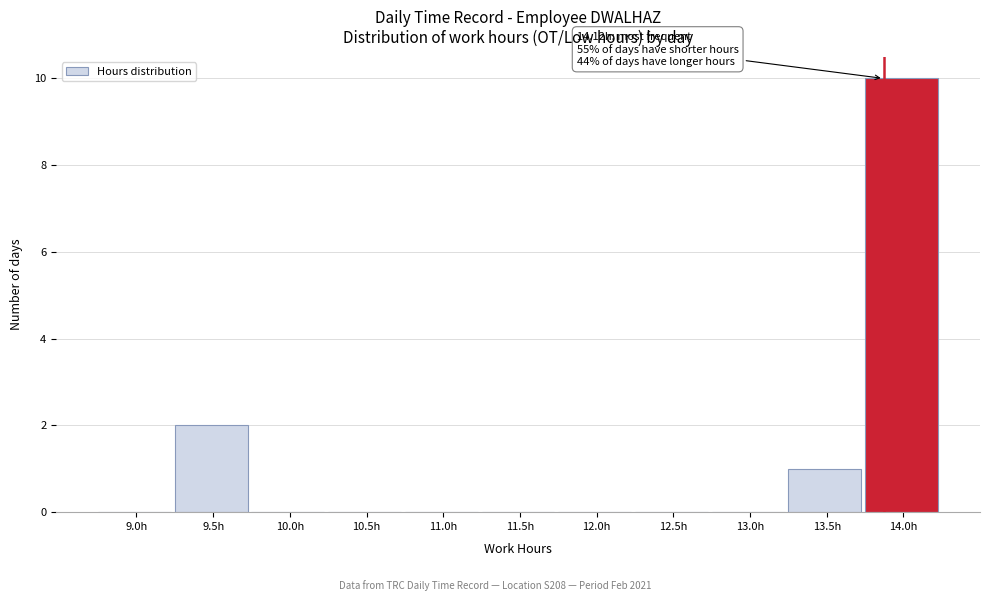

Reading left to right, list all the values displayed in this chart.

9.0h=0	9.5h=2	10.0h=0	10.5h=0	11.0h=0	11.5h=0	12.0h=0	12.5h=0	13.0h=0	13.5h=1	14.0h=10